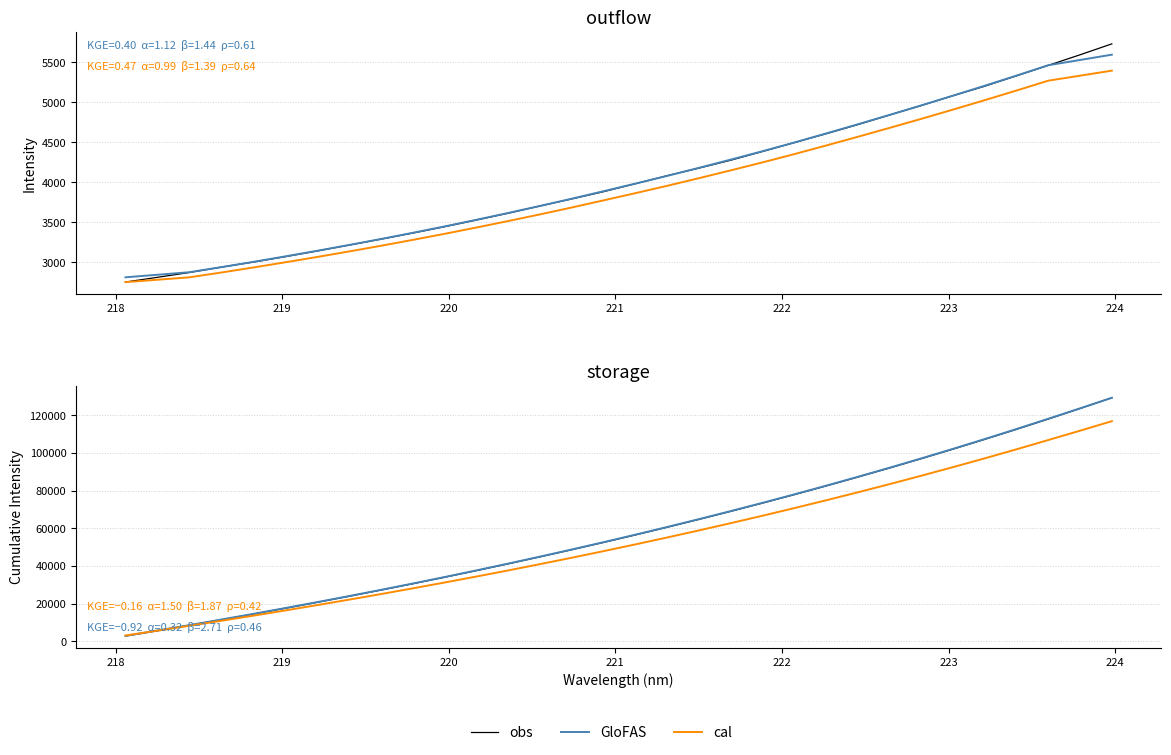

How many series are shown in this chart?

3